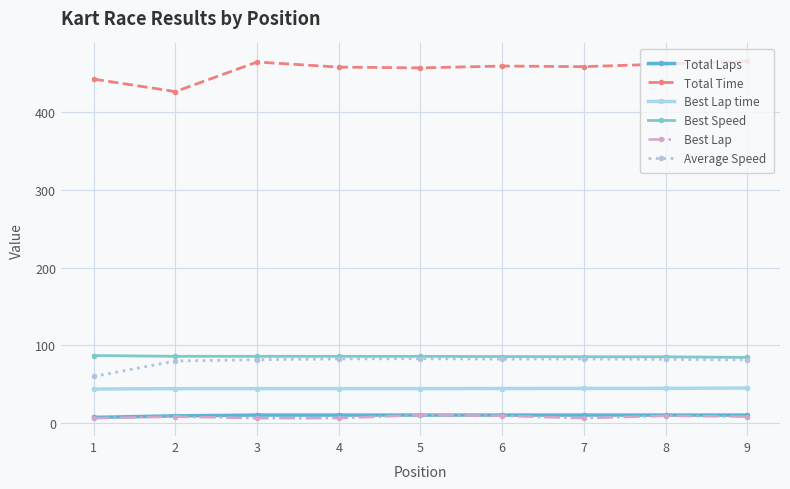

True or false: Total Time and Best Lap time cross at least once.

False